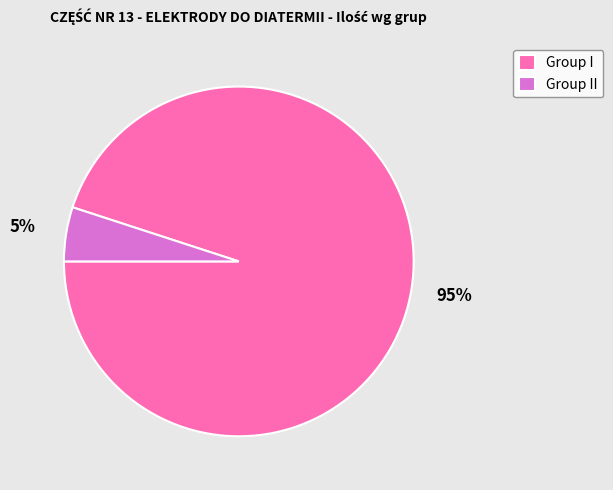

To the nearest percent, what is the difference between the Group I and Group II slice percentages?

90%